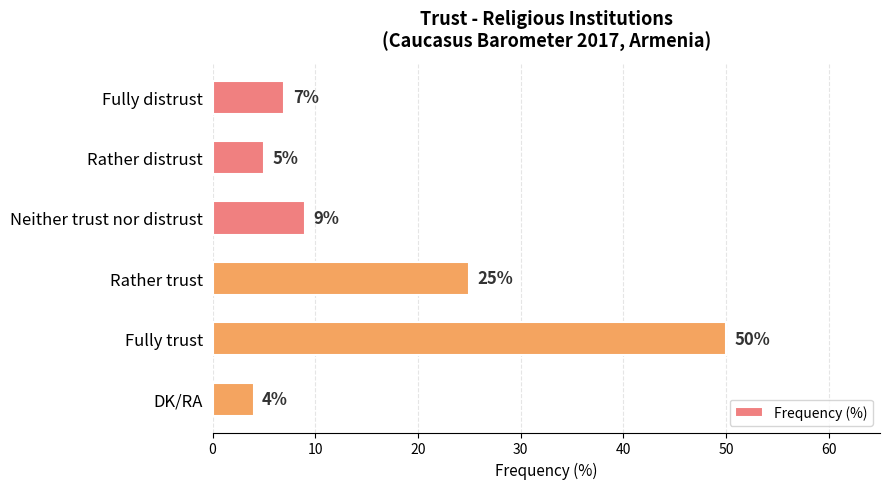

Which has a higher value, DK/RA or Fully distrust?

Fully distrust